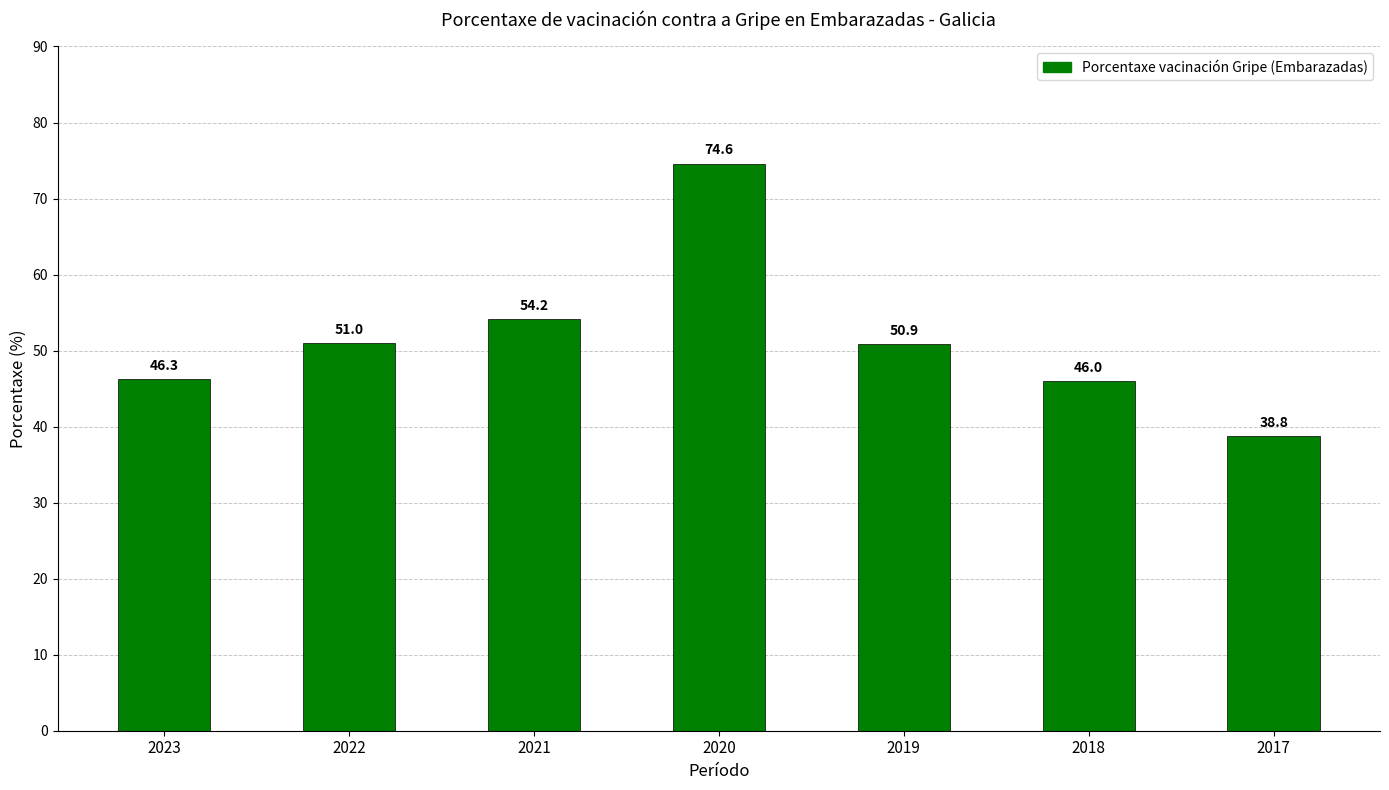

Reading left to right, extract all data points from this chart.

2023=46.3	2022=51.0	2021=54.2	2020=74.6	2019=50.9	2018=46.0	2017=38.8